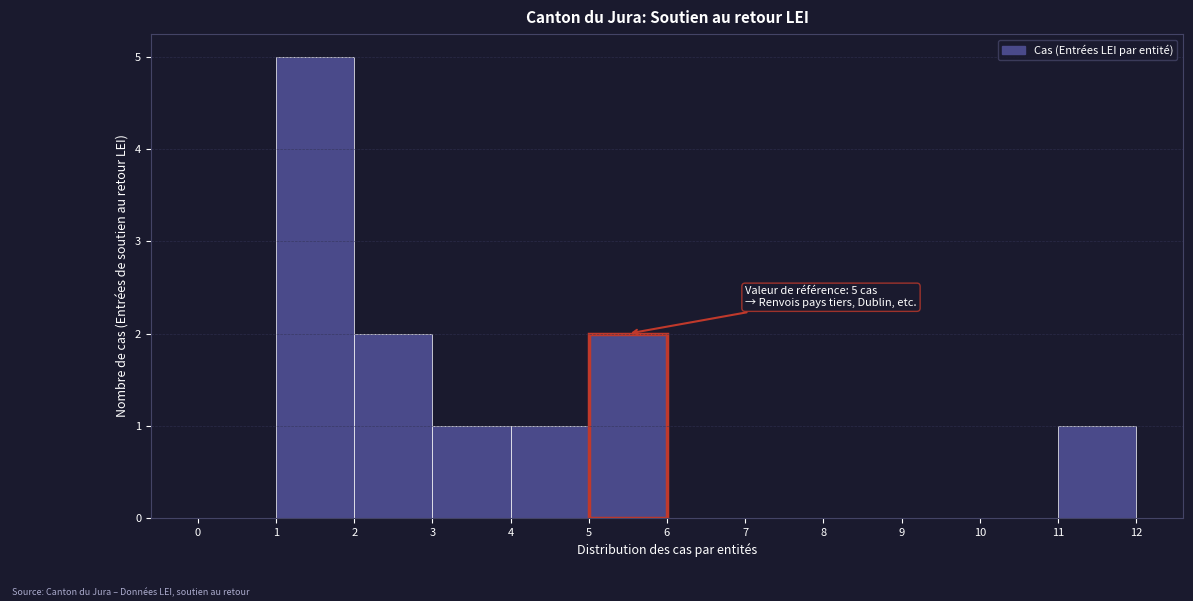

Over which range of the x-axis is the bar tallest?

1 to 2